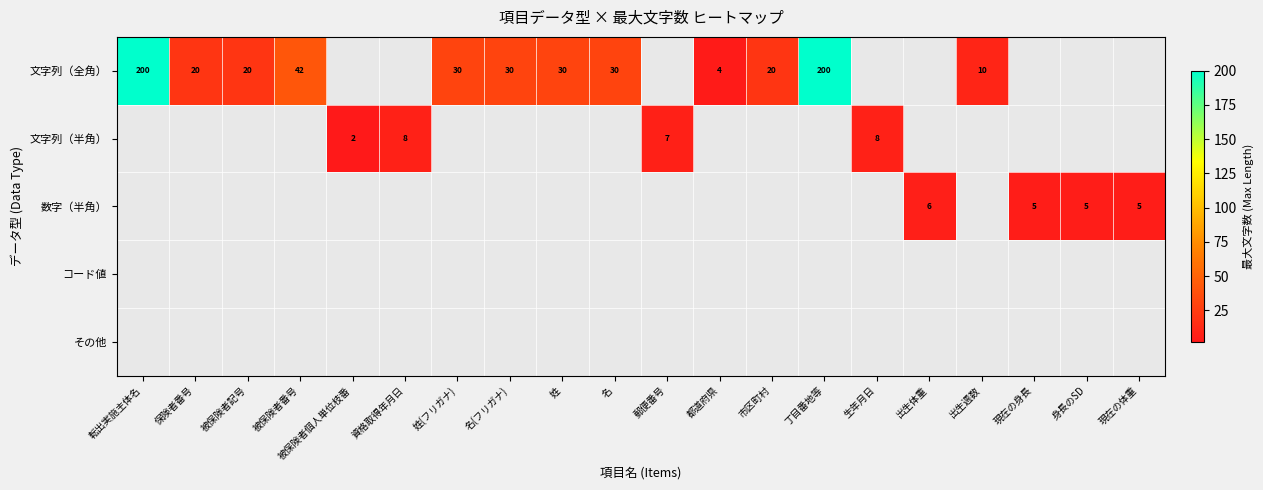

How many categories are shown in the chart?

20